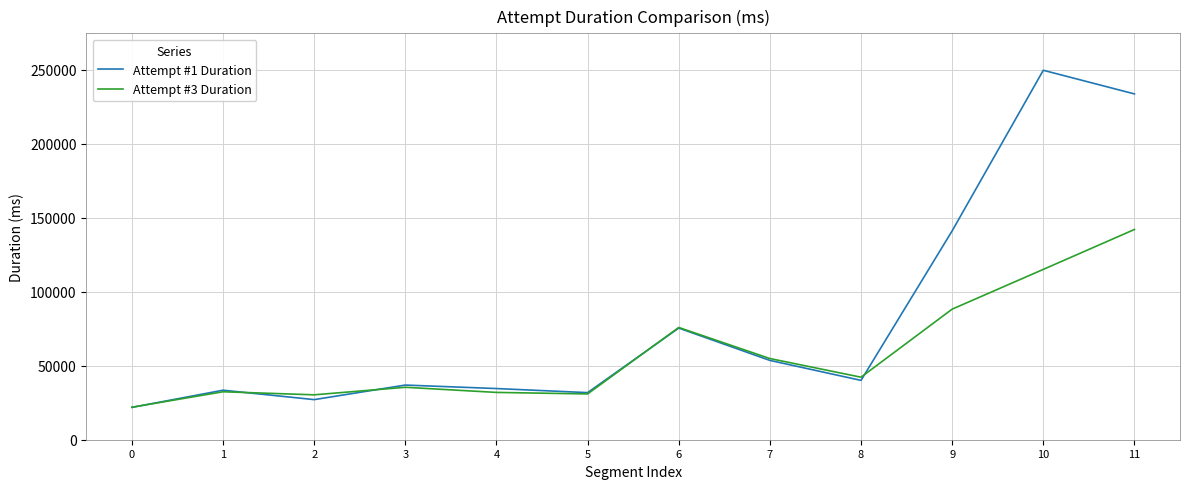

The value of Attempt #1 Duration at 4 is 19578. True or false?

False